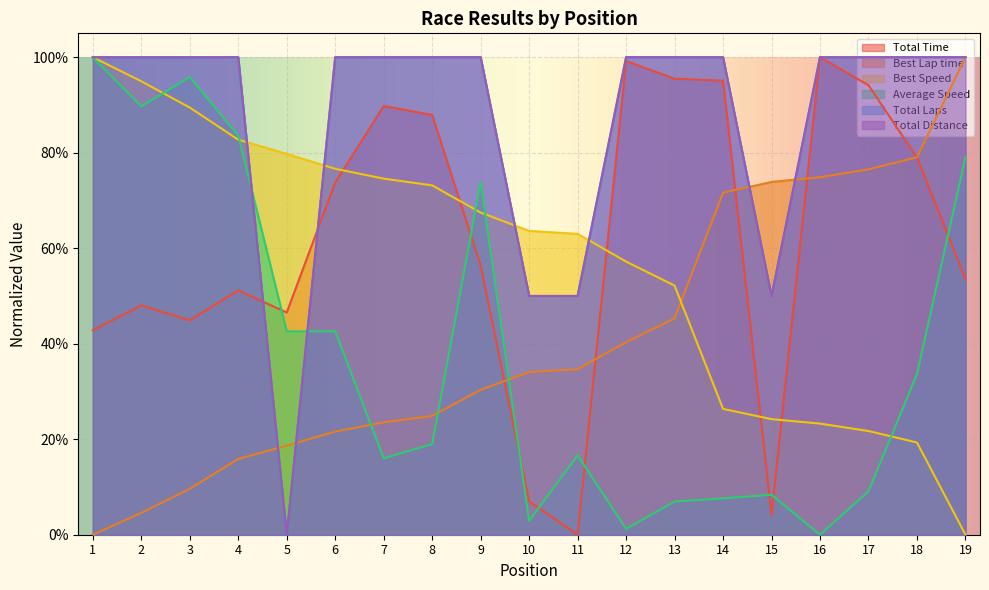

The value of Total Distance at 13 is 1.0. True or false?

True